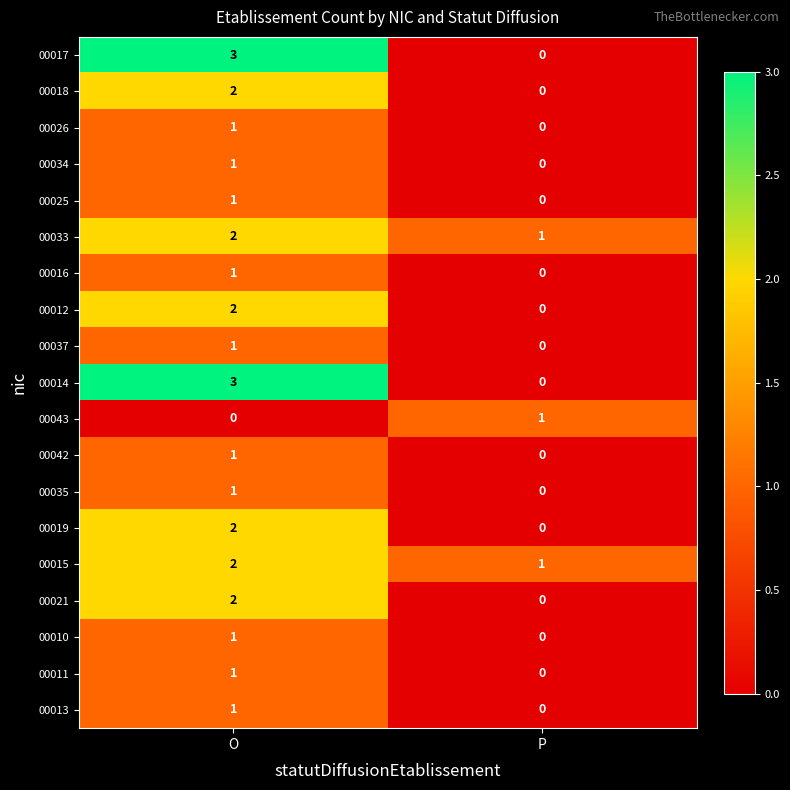

What is the sum of the 00014 values at O and P?

3